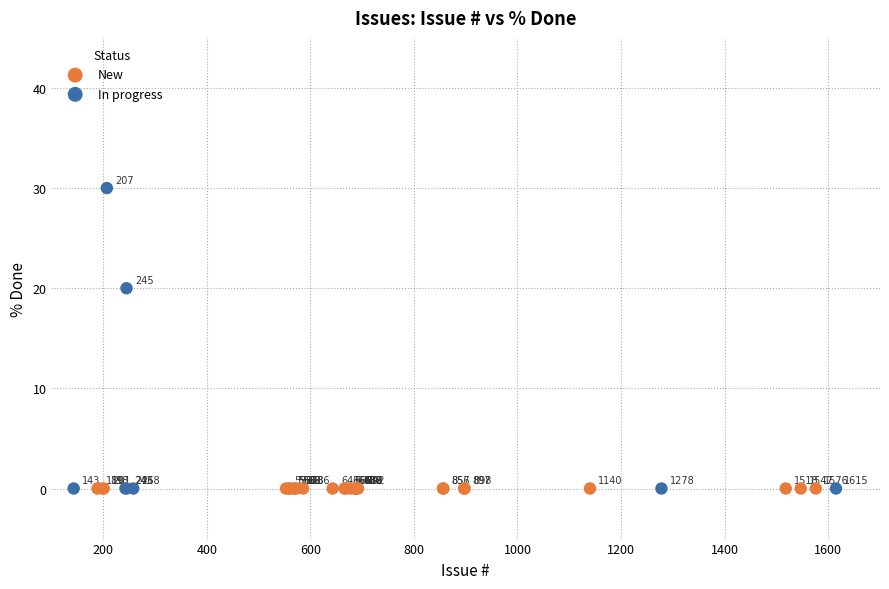

Which series contains the highest Y value?

In progress